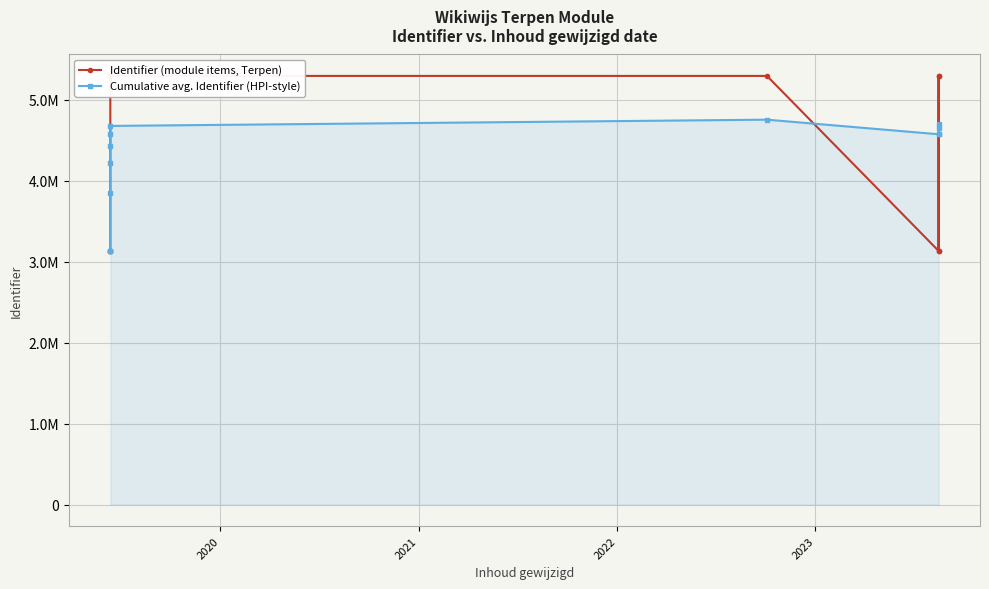

What is the difference between the maximum and minimum values in the Identifier (module items, Terpen) series?

2161430.0